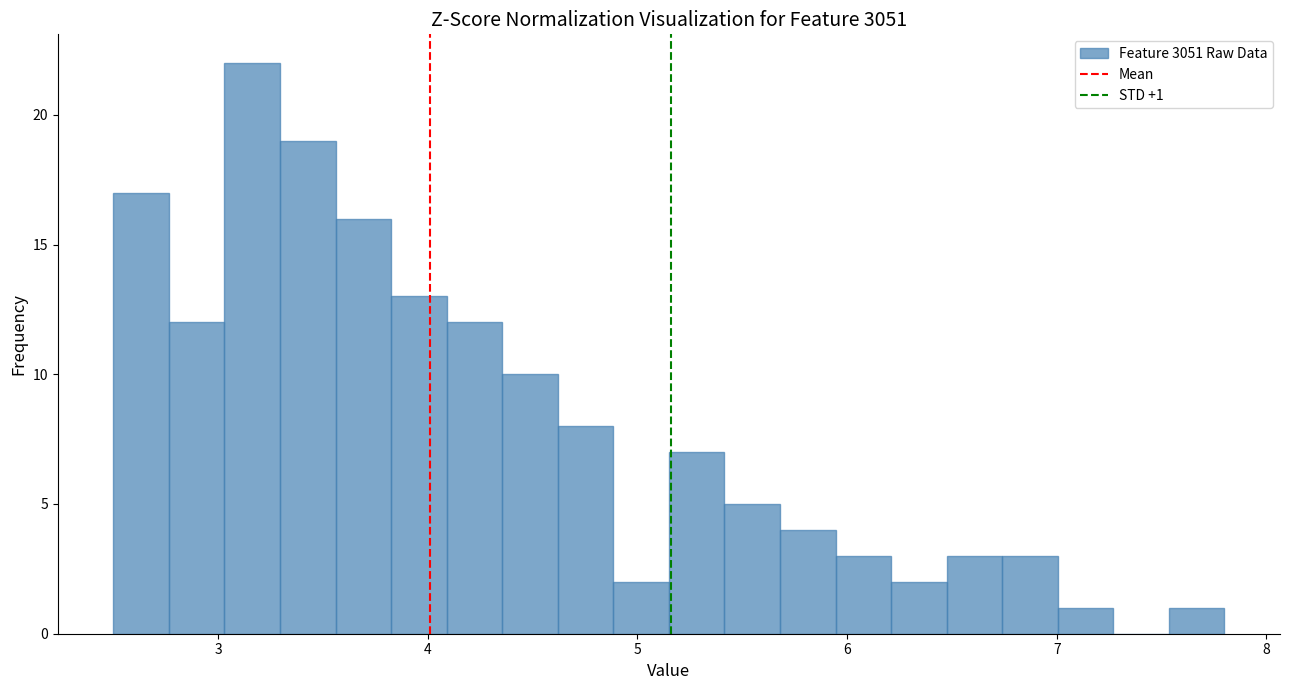

Read against the x-axis, roughly where is the centre of the tallest bar?

3.2